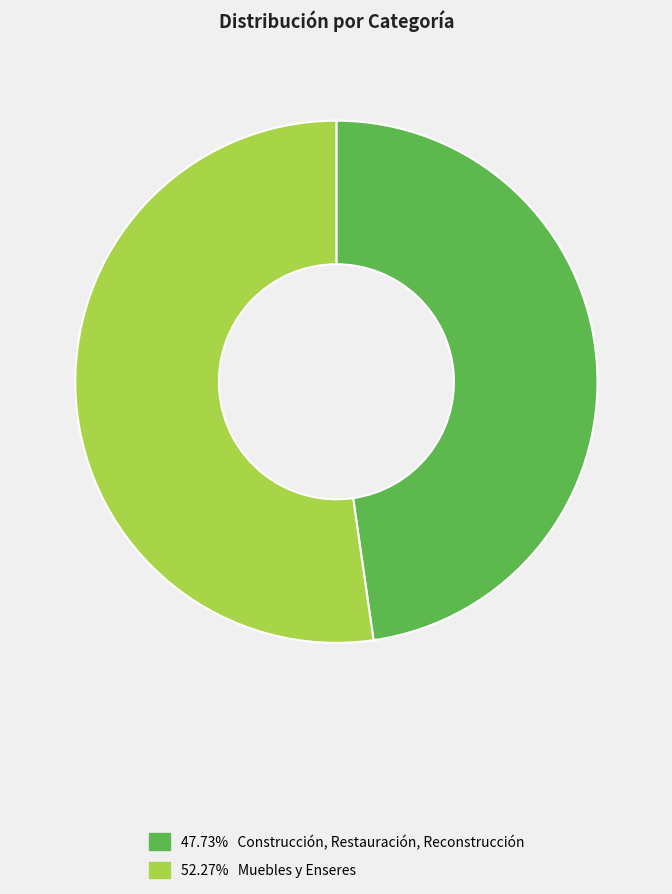

Is there any slice that represents more than half of the pie?

Yes